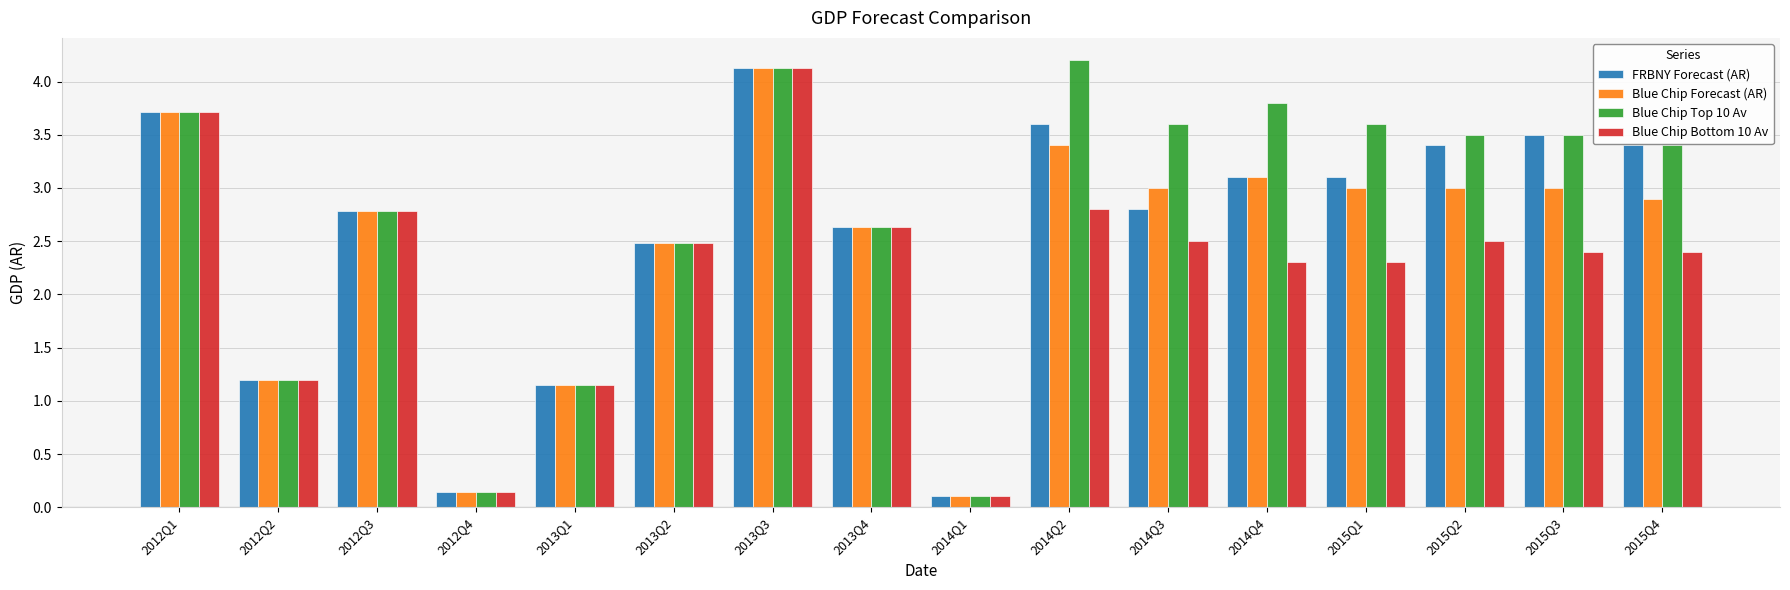

What are all the series names shown in the legend?

FRBNY Forecast (AR), Blue Chip Forecast (AR), Blue Chip Top 10 Av, Blue Chip Bottom 10 Av